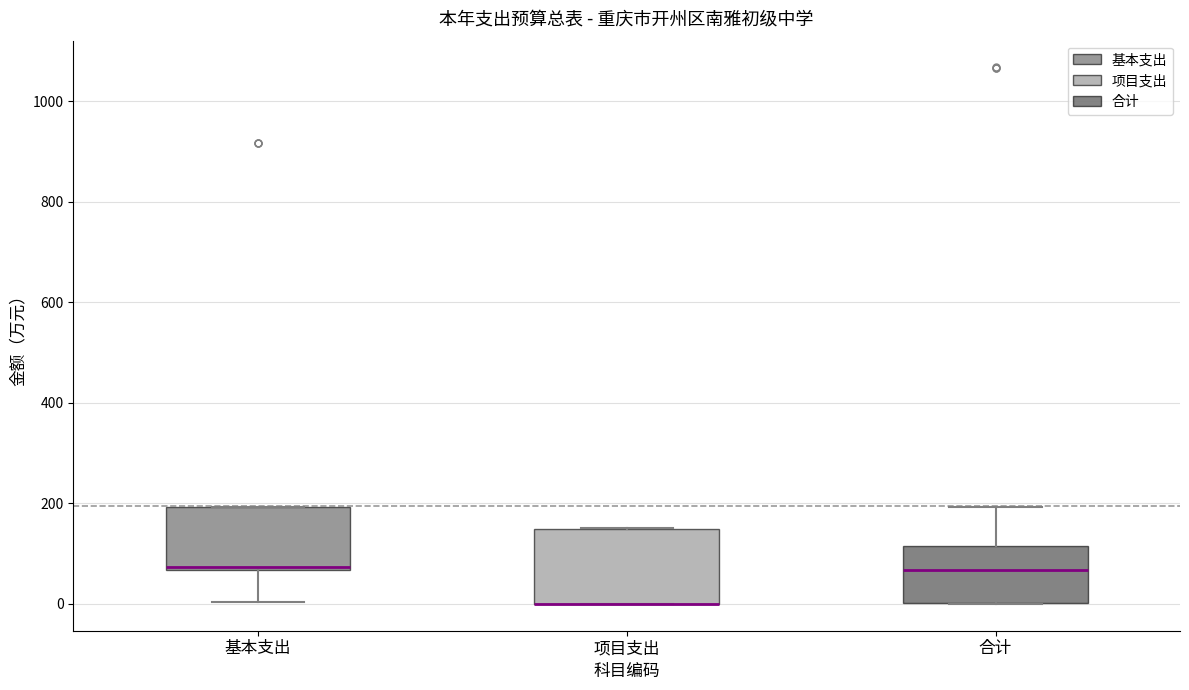

Where is the upper edge of the box for 基本支出 on the y-axis? The values are not printed on the chart, so give them approximately, as read against the axis.

200